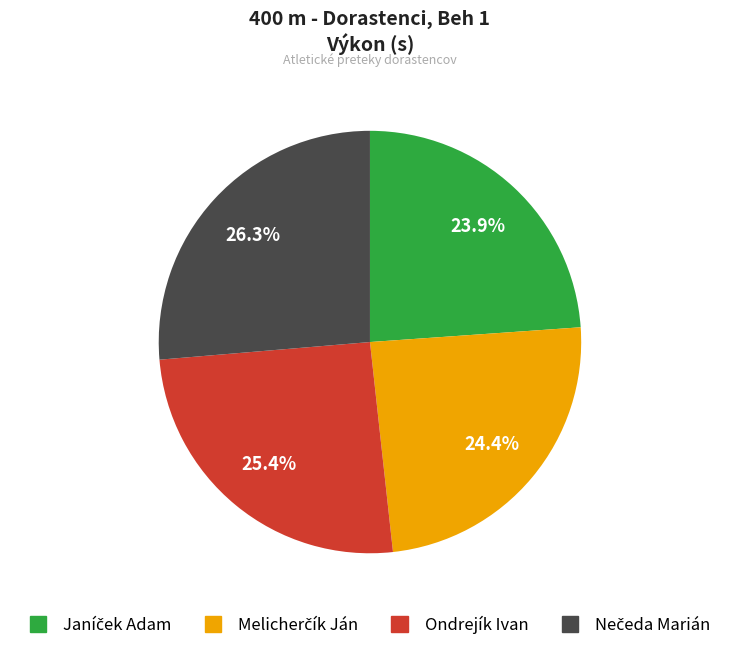

How much of the chart is everything except Ondrejík Ivan?

74.6%